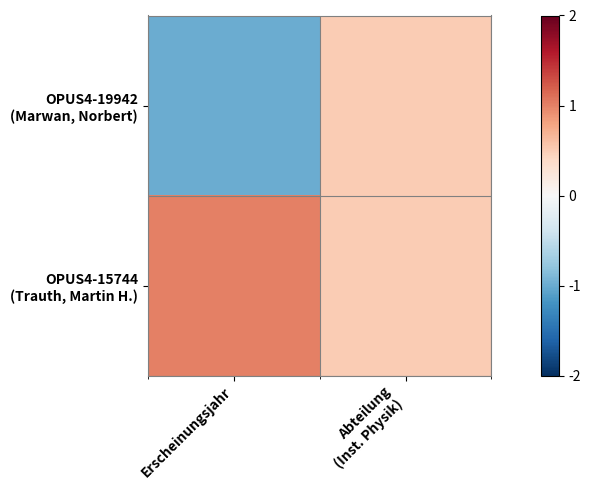

At which category does the chart reach its peak across all series?

Erscheinungsjahr